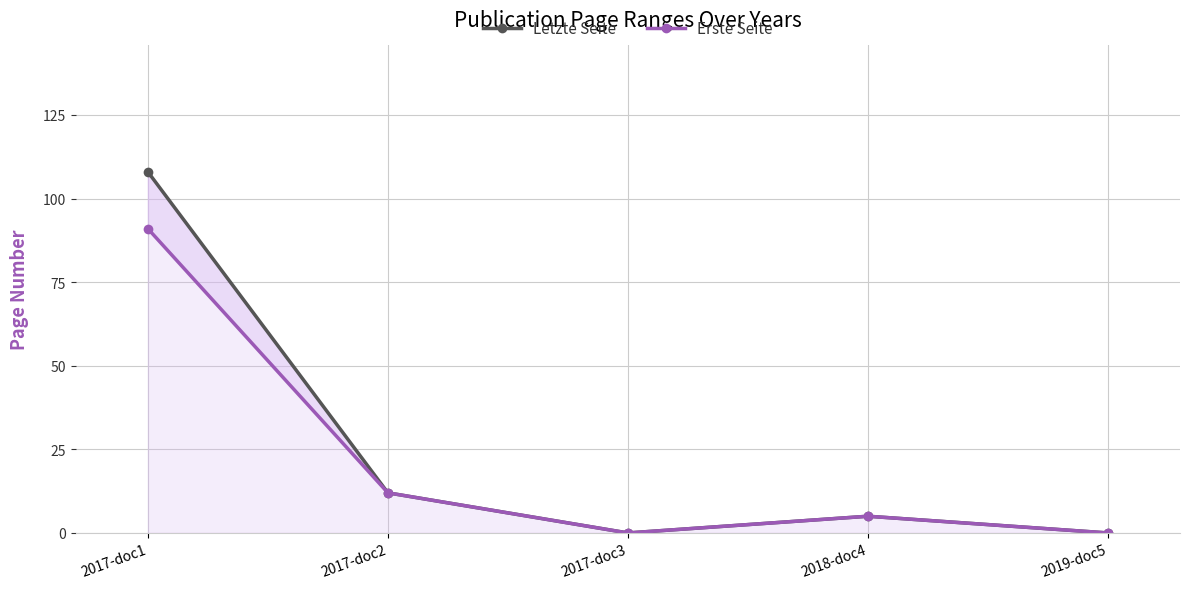

Is it true that Letzte Seite equals 54 at 2019-doc5?

False